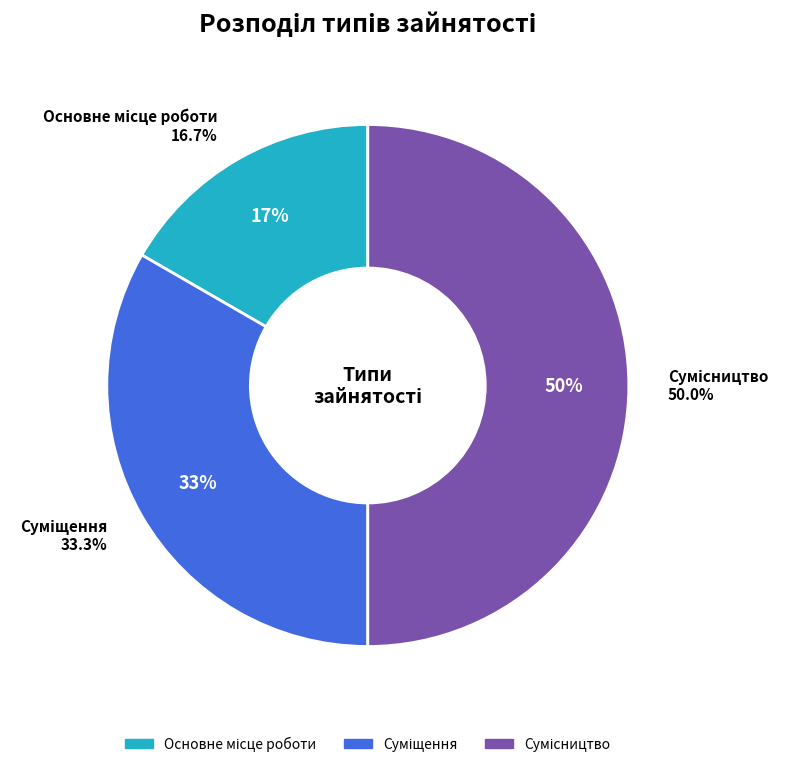

Which slice is the smallest?

Основне місце роботи